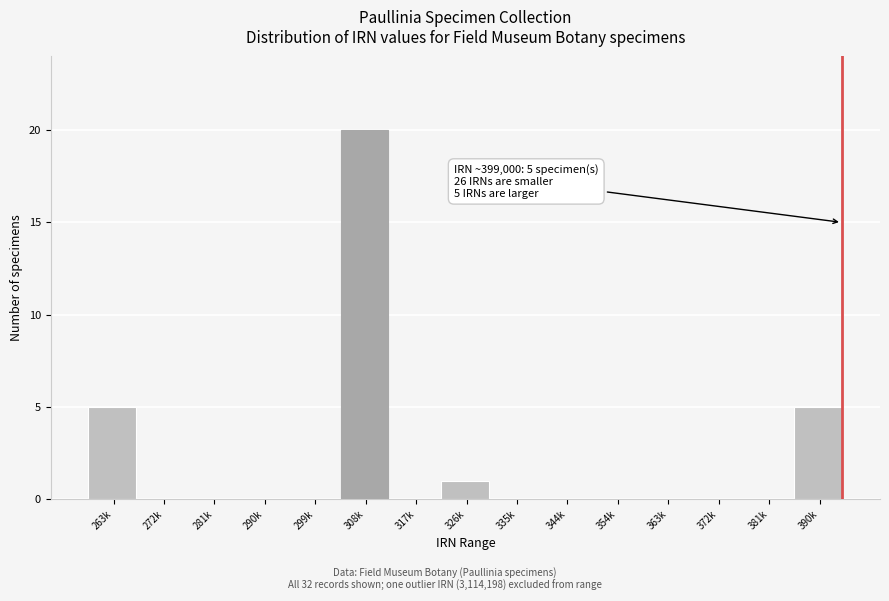

Reading left to right, extract all data points from this chart.

263k=5	272k=0	281k=0	290k=0	299k=0	308k=20	317k=0	326k=1	335k=0	344k=0	354k=0	363k=0	372k=0	381k=0	390k=5